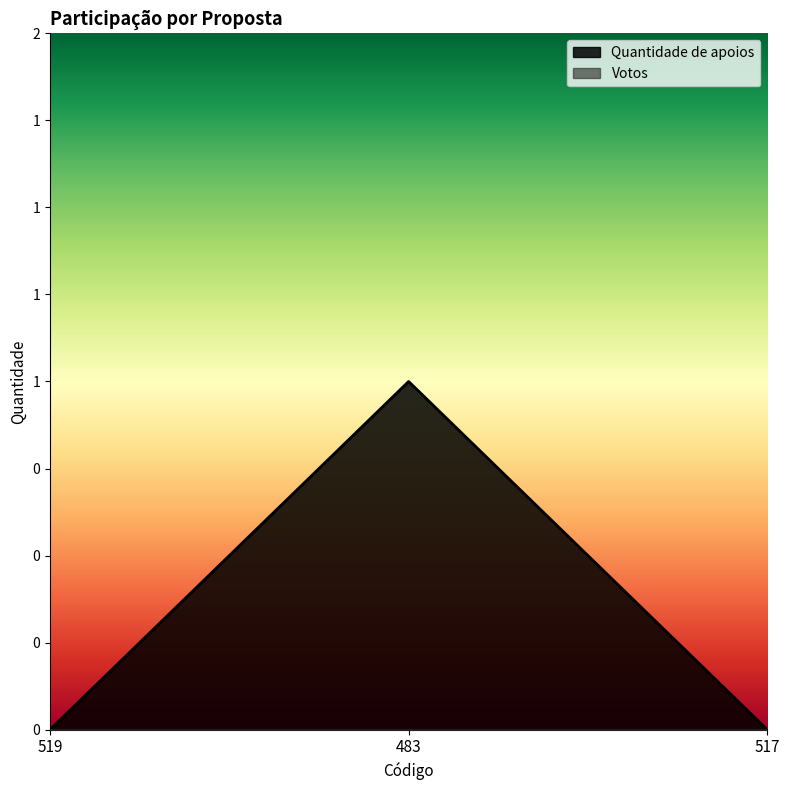

What is the greatest value displayed?

1